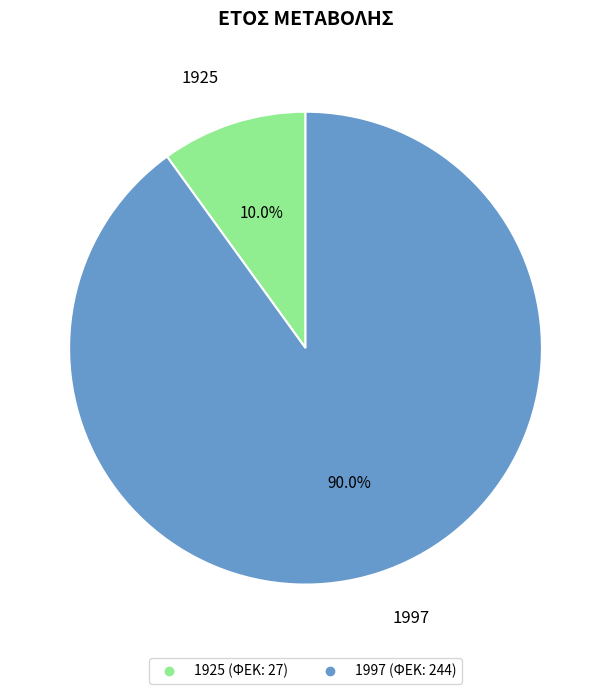

To the nearest percent, what percentage of the pie is 1997?

90%